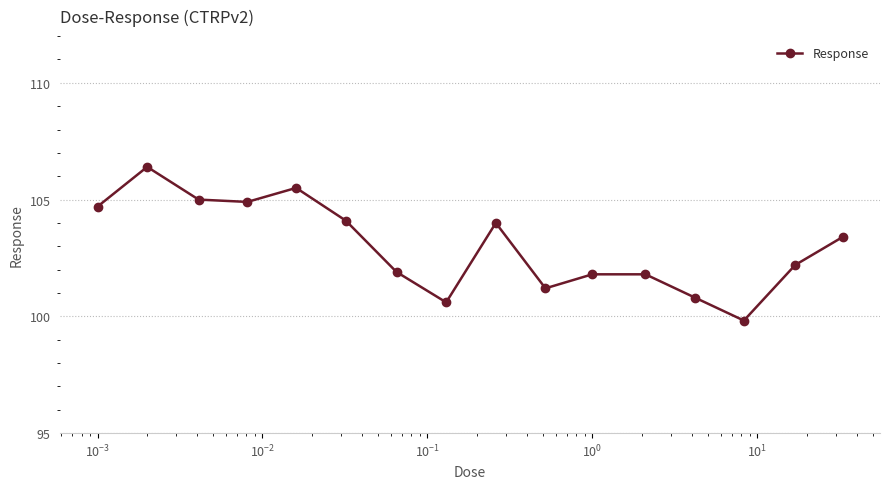

What is the greatest value displayed?

106.4